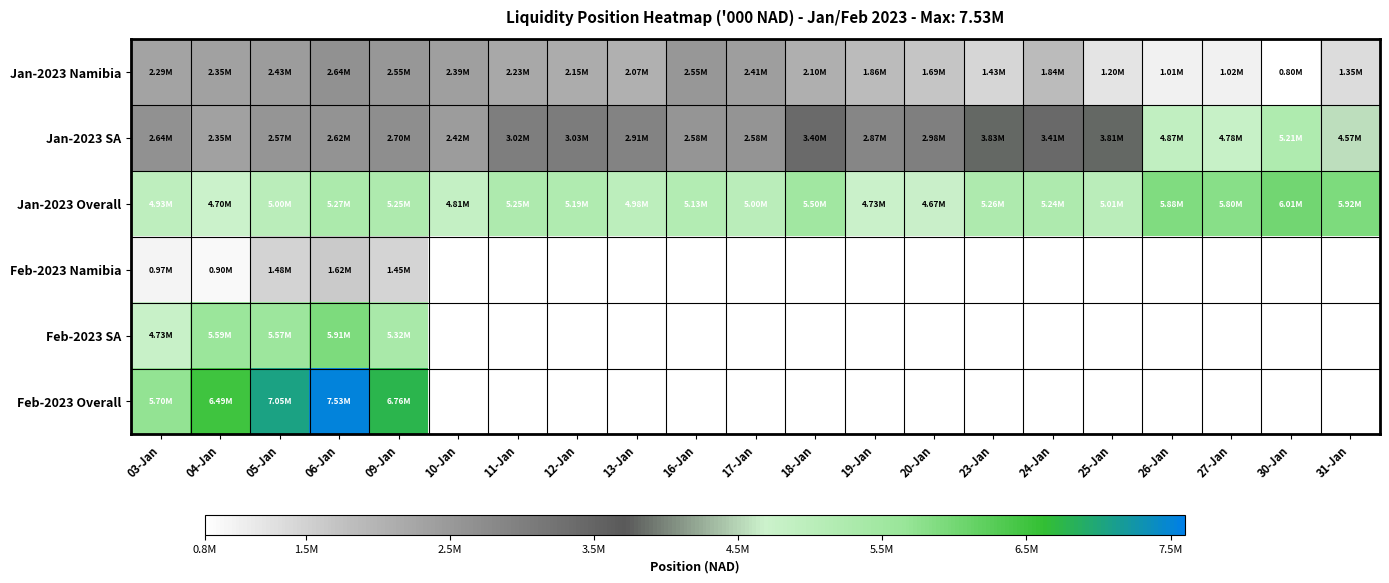

At which label does Jan-2023 Namibia first exceed 2096786?

03-Jan